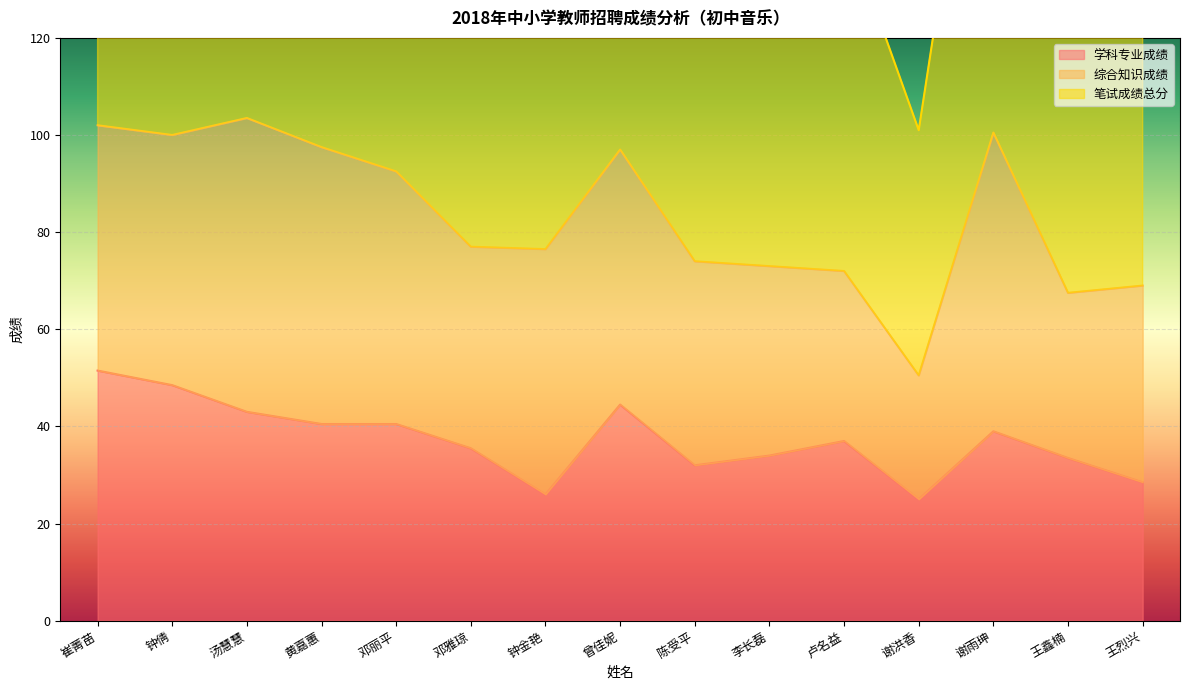

True or false: 笔试成绩总分 has a value of 38.1 at 钟倩.

False